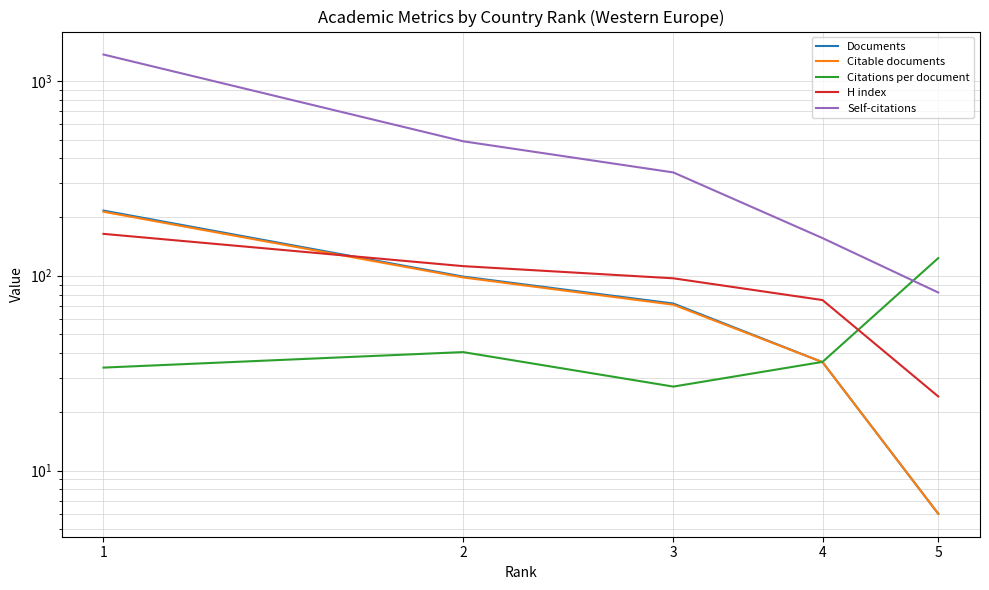

What is the sum of the H index values at 4 and 5?

99.0